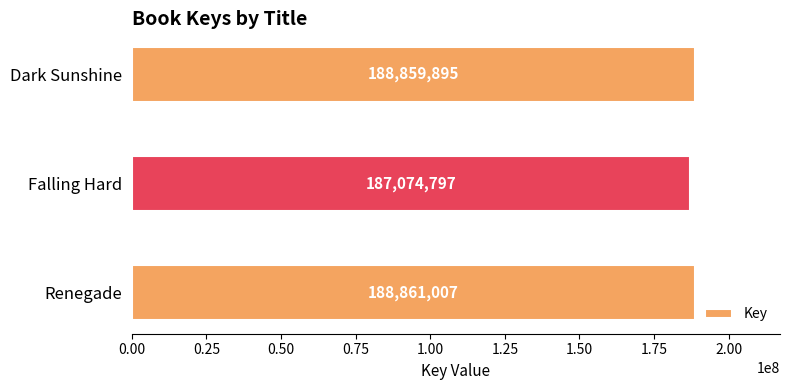

Does the chart contain stacked bars?

No